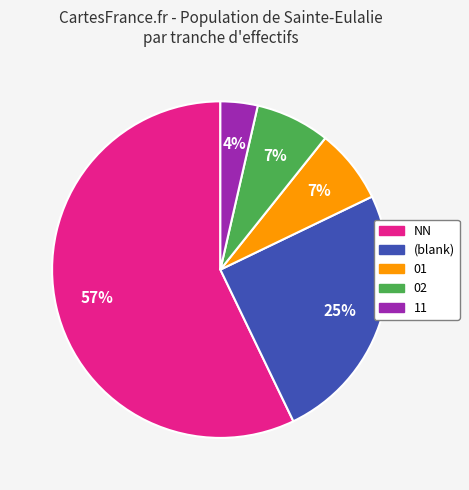

Count the number of slices in the pie.

5